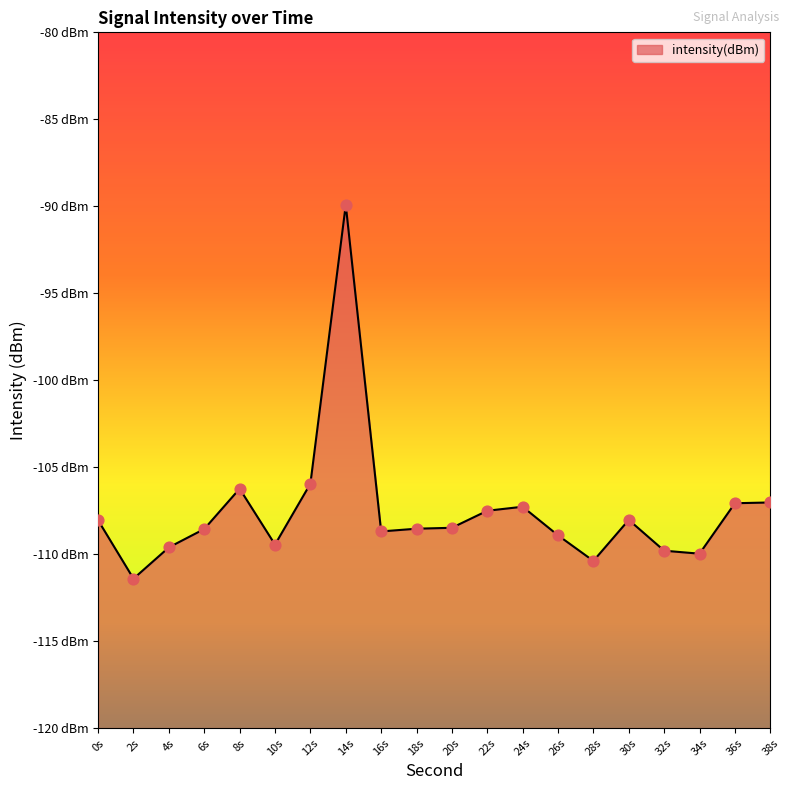

What is the change in value from 10s to 30s?

+1.4